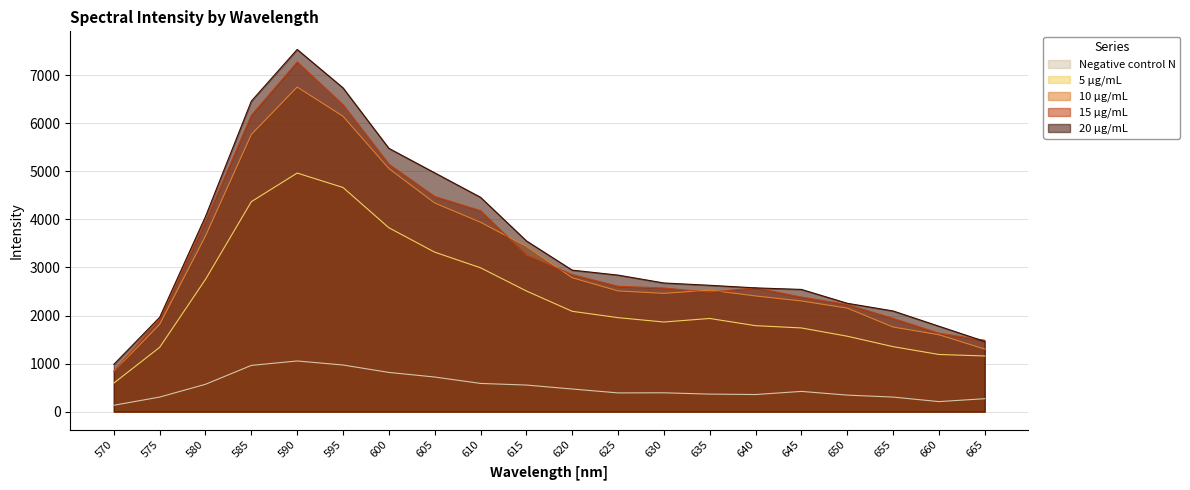

At which category does 5 µg/mL reach its first local peak?

590